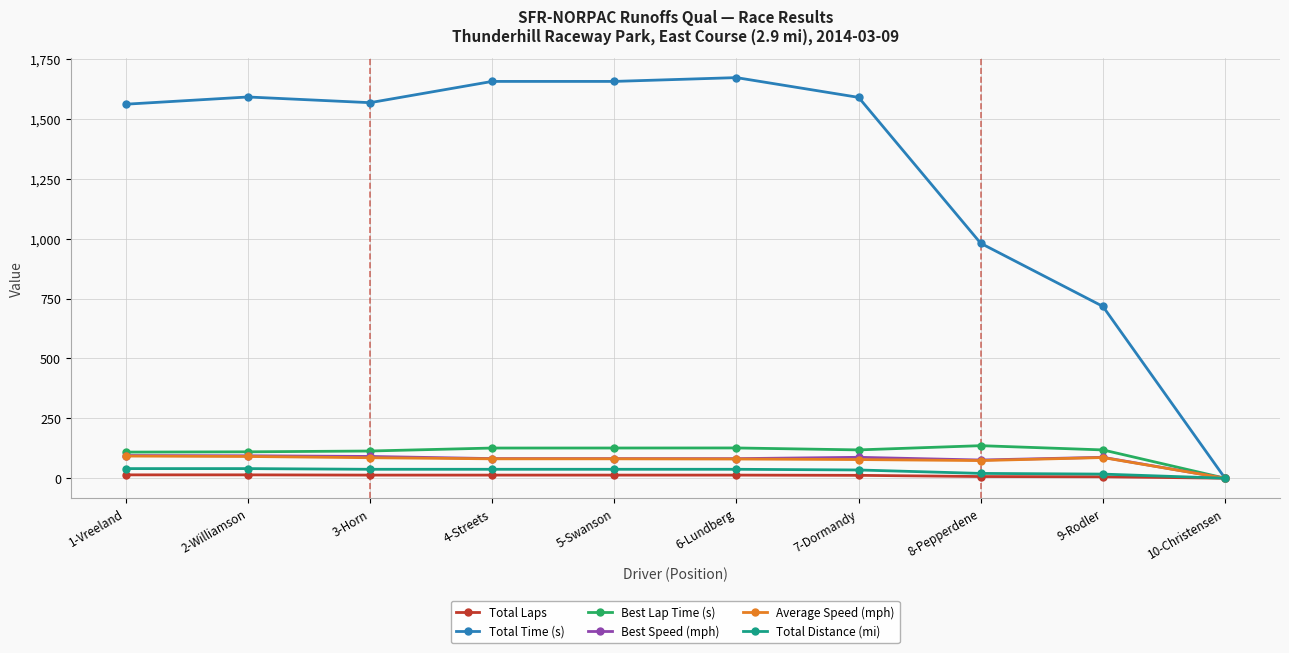

What is the sum of all Total Time (s) values?

12995.3